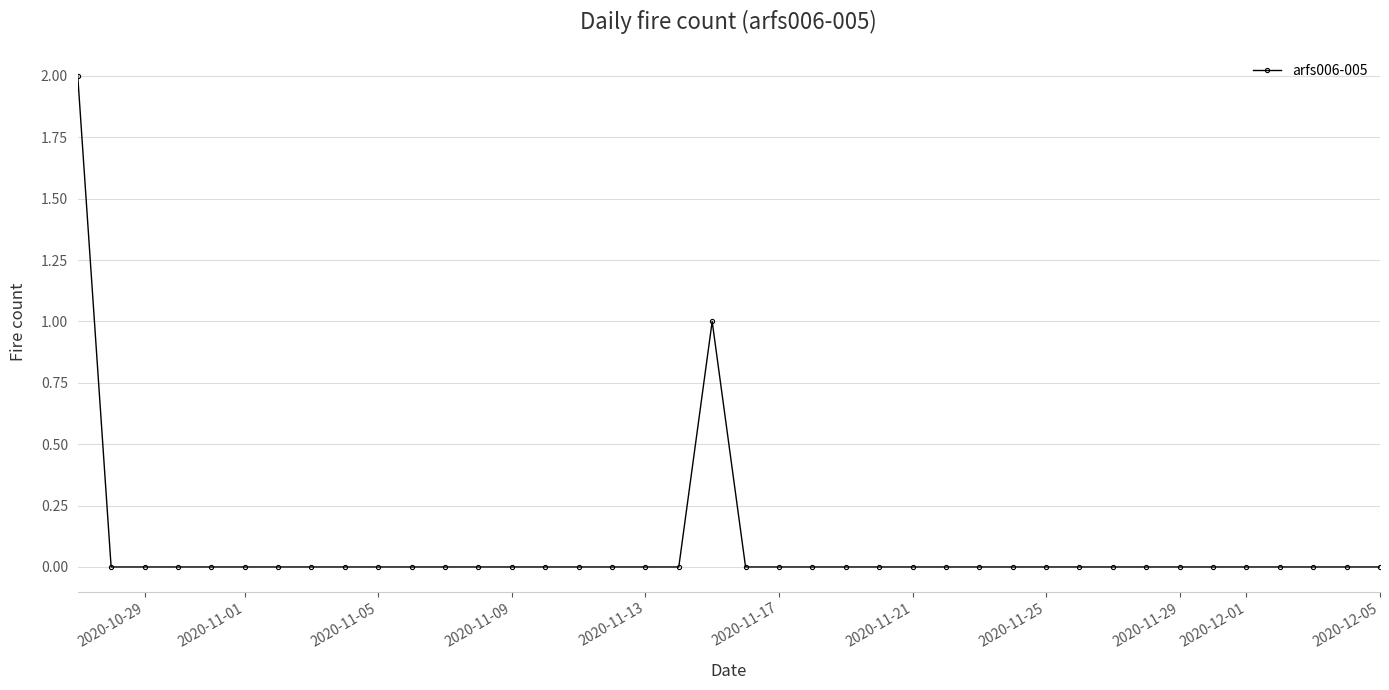

True or false: there are more than 0 points higher than both neighbors.

True